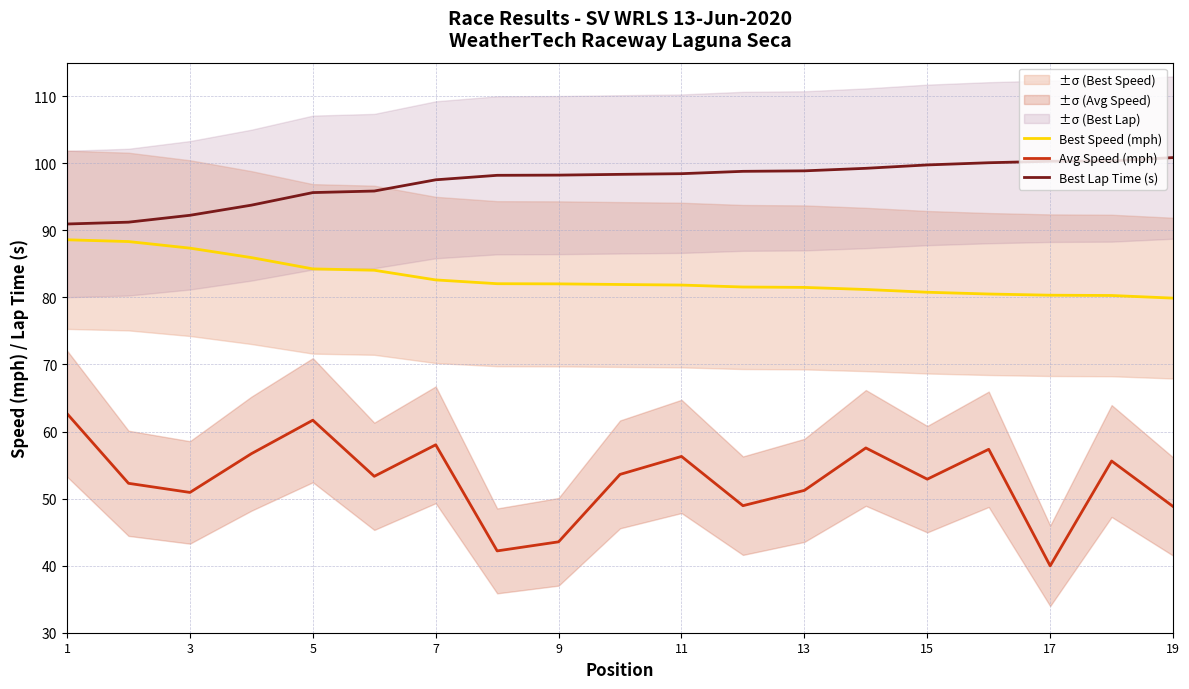

What are all the series names shown in the legend?

Best Speed (mph), Avg Speed (mph), Best Lap Time (s)